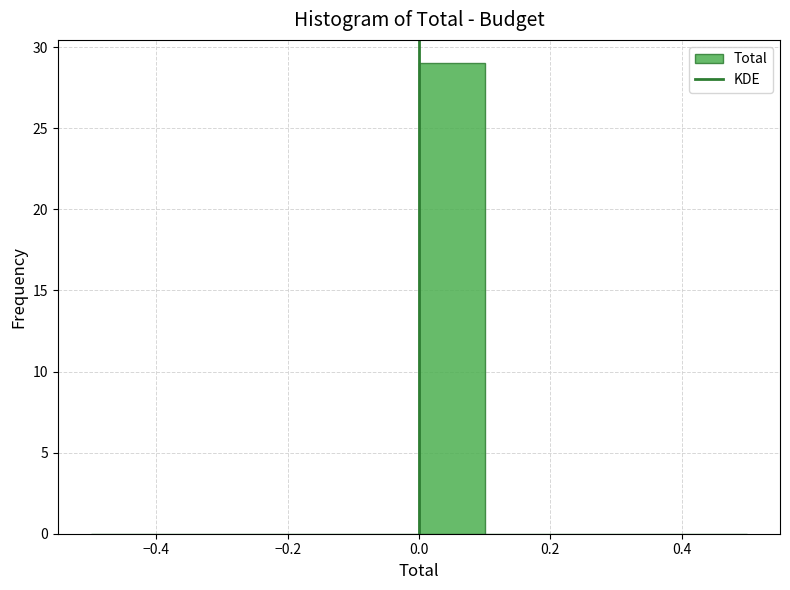

Reading left to right, transcribe this chart: for each bar, give the range it covers on the x-axis and its height. The values are not printed on the chart, so give them approximately, as read against the axis.

-0.5 to -0.4: 0
-0.4 to -0.3: 0
-0.3 to -0.2: 0
-0.2 to -0.1: 0
-0.1 to 0.0: 0
0.0 to 0.1: 29
0.1 to 0.2: 0
0.2 to 0.3: 0
0.3 to 0.4: 0
0.4 to 0.5: 0